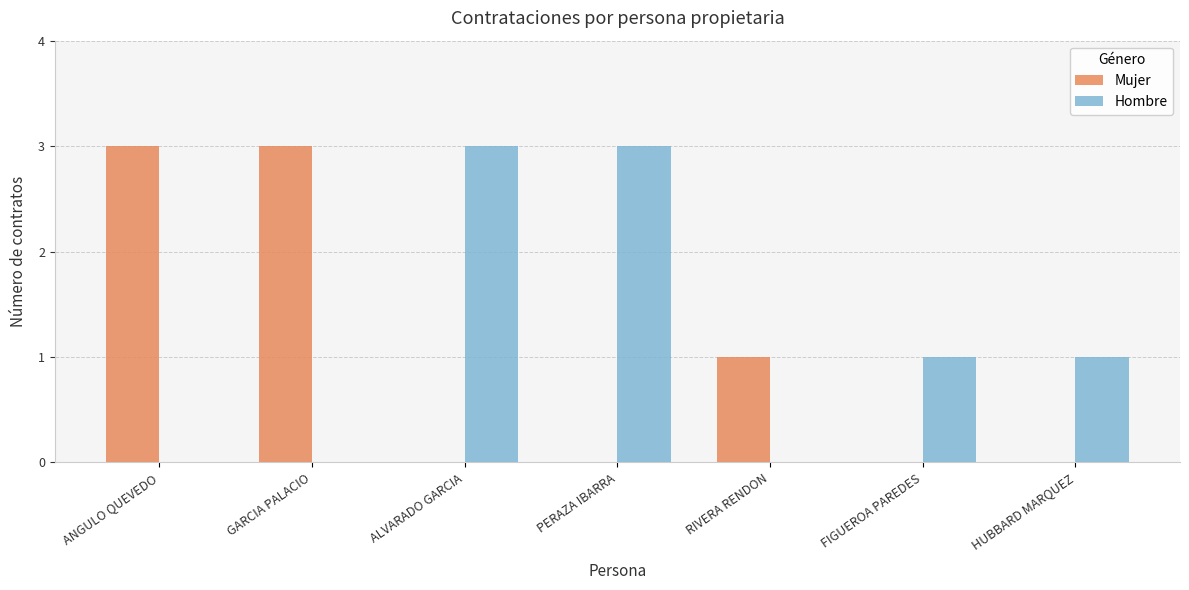

How many categories are shown in the chart?

7